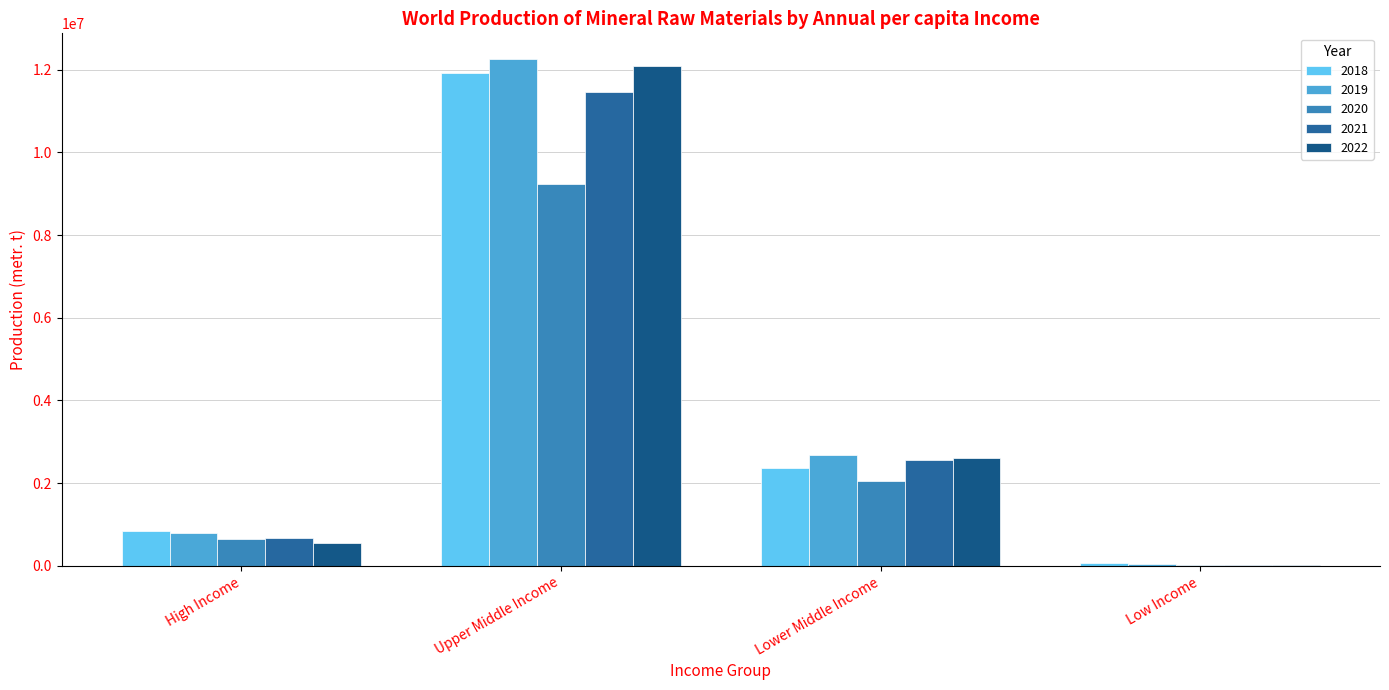

At which label is 2019 closest to 6153678?

Lower Middle Income